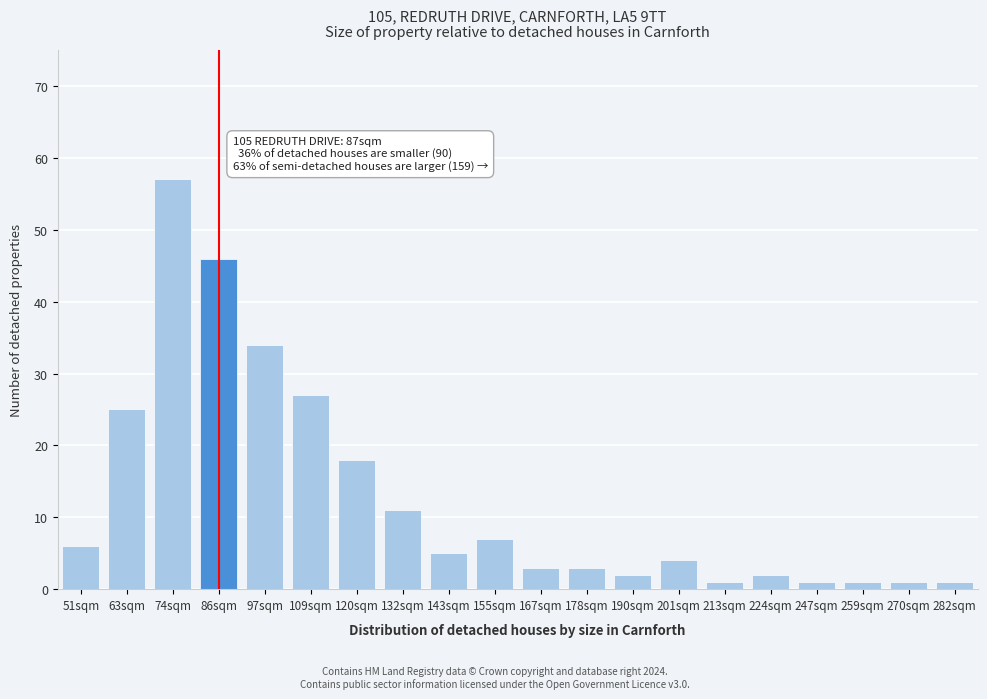

Reading left to right, what are all the values shown in this chart?

51sqm=6	63sqm=25	74sqm=57	86sqm=46	97sqm=34	109sqm=27	120sqm=18	132sqm=11	143sqm=5	155sqm=7	167sqm=3	178sqm=3	190sqm=2	201sqm=4	213sqm=1	224sqm=2	247sqm=1	259sqm=1	270sqm=1	282sqm=1